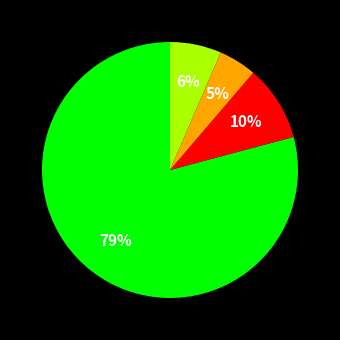

To the nearest percent, what is the average slice percentage?

25%